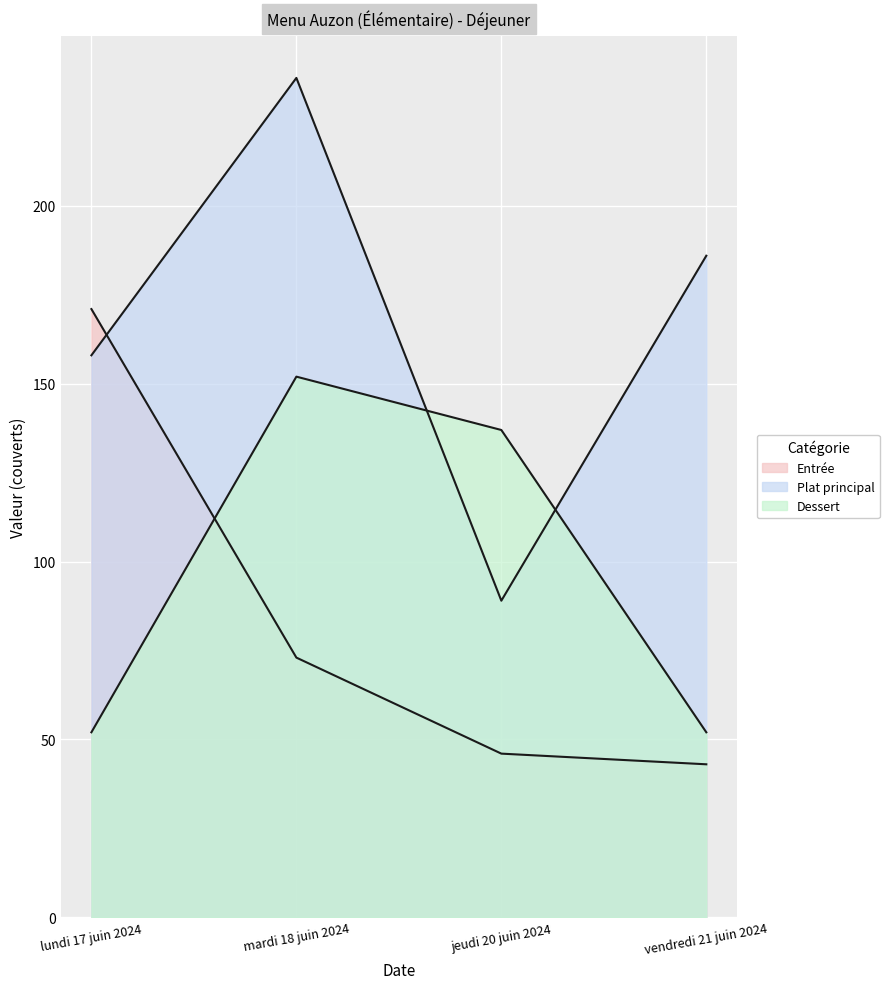

Which series changed the most between lundi 17 juin 2024 and mardi 18 juin 2024?

Dessert